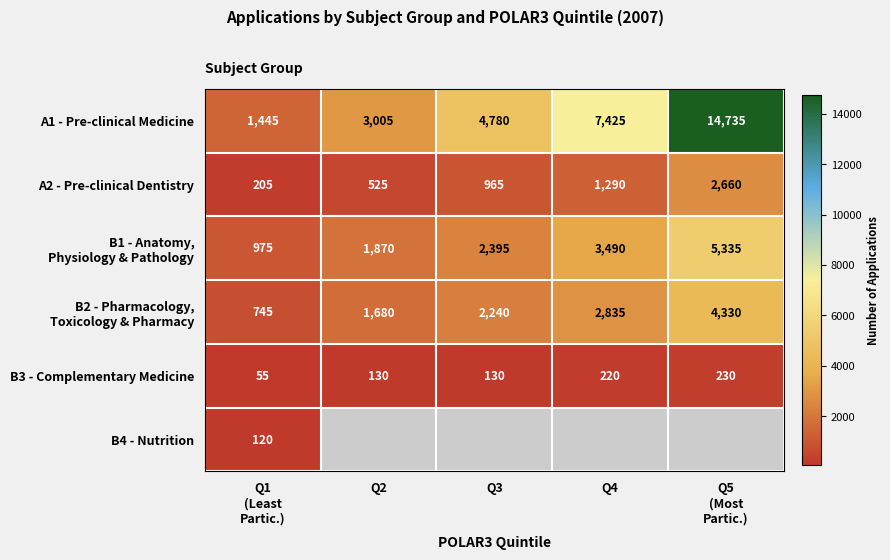

The value of A1 - Pre-clinical Medicine at Q4 is 7425. True or false?

True